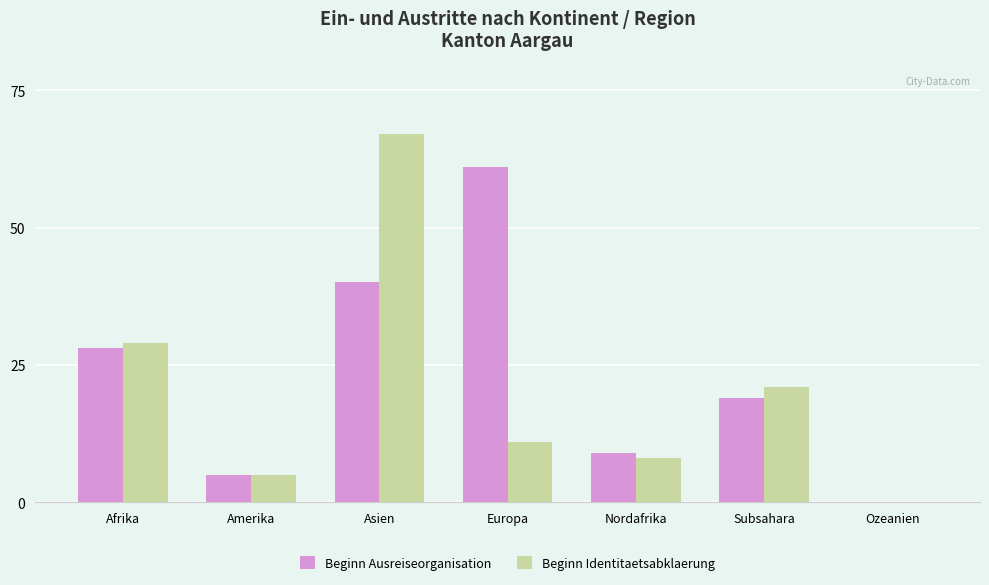

What is the average value of the Beginn Ausreiseorganisation series?

23